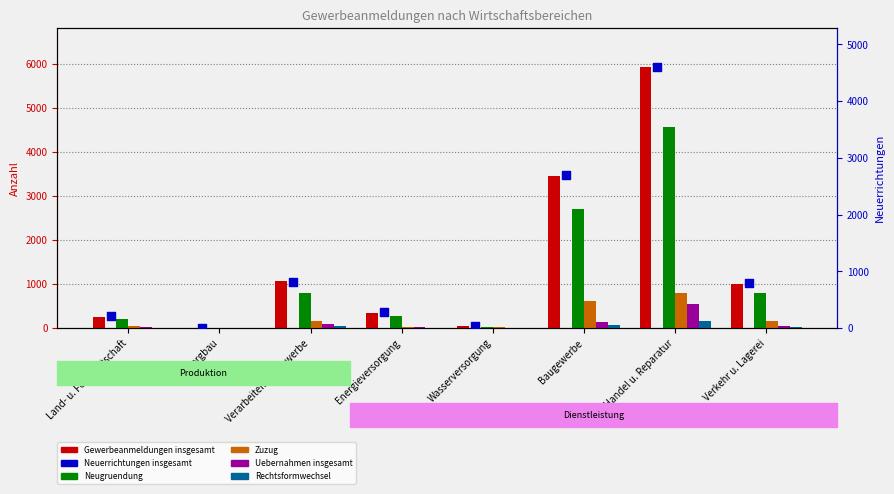

Which series contains the highest Y value?

Gewerbeanmeldungen insgesamt